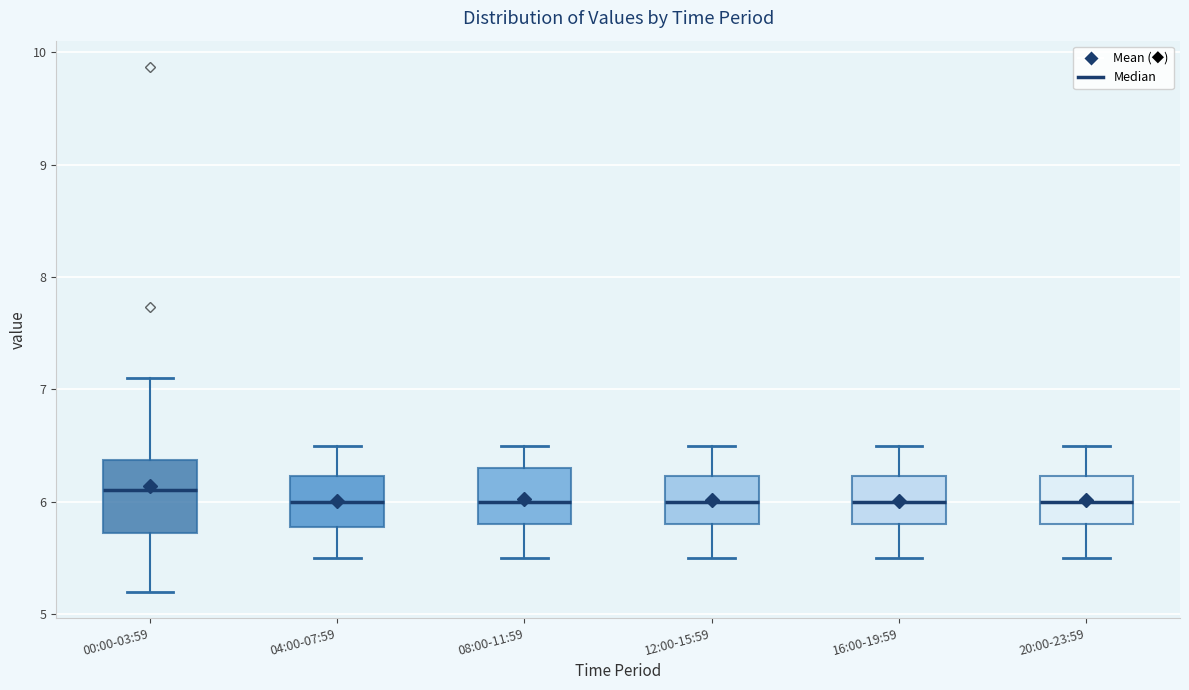

Reading left to right, read every box against the y-axis: the position of its median line, the range the box covers, and the ends of its whiskers. The values are not printed on the chart, so give them approximately, as read against the axis.

00:00-03:59: median 6.1, box 5.7 to 6.4, whiskers 5.2 to 7.1
04:00-07:59: median 6.0, box 5.8 to 6.2, whiskers 5.5 to 6.5
08:00-11:59: median 6.0, box 5.8 to 6.3, whiskers 5.5 to 6.5
12:00-15:59: median 6.0, box 5.8 to 6.2, whiskers 5.5 to 6.5
16:00-19:59: median 6.0, box 5.8 to 6.2, whiskers 5.5 to 6.5
20:00-23:59: median 6.0, box 5.8 to 6.2, whiskers 5.5 to 6.5